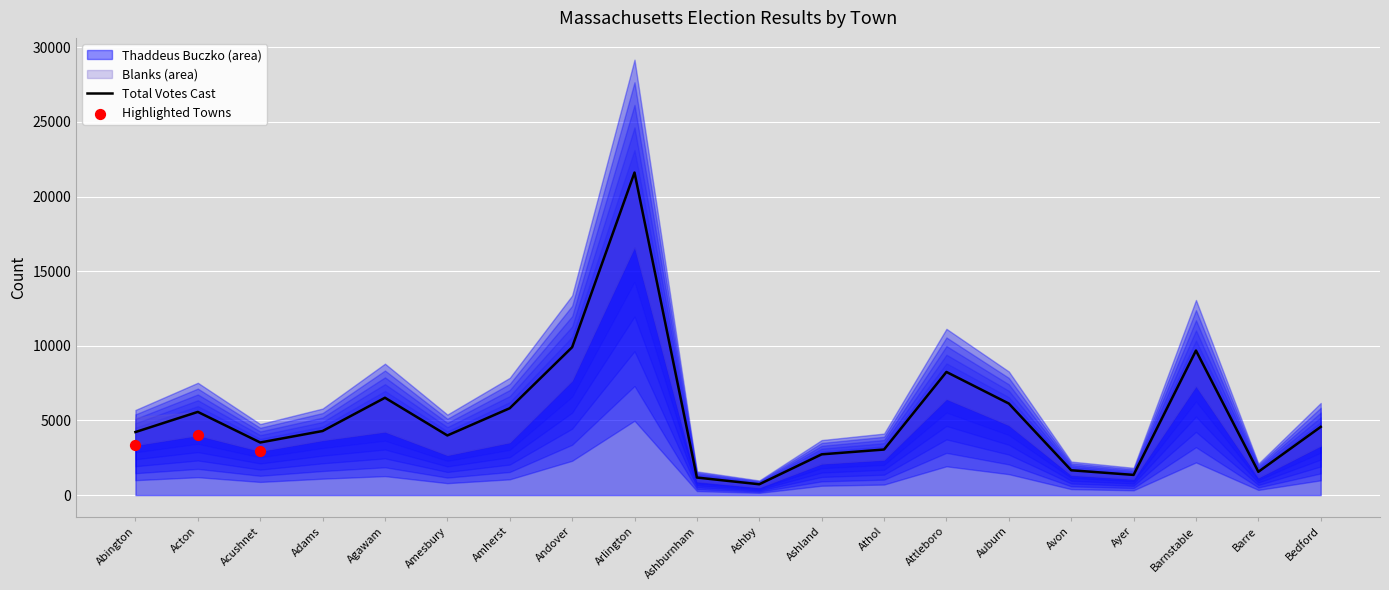

Which series reaches the minimum Y coordinate?

Blanks